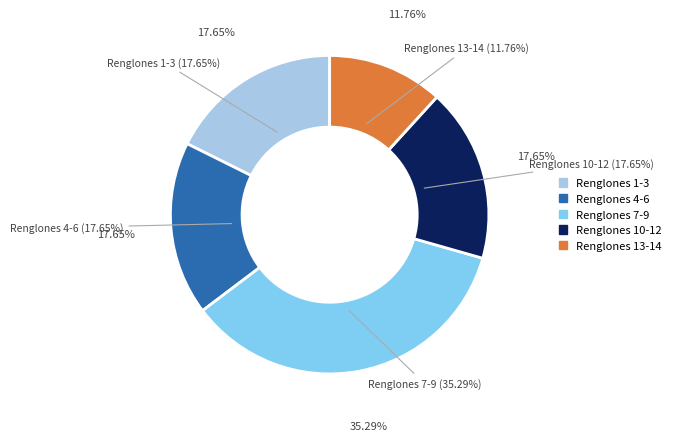

Between Renglón 3 and Renglón 5, which is larger?

Renglón 3